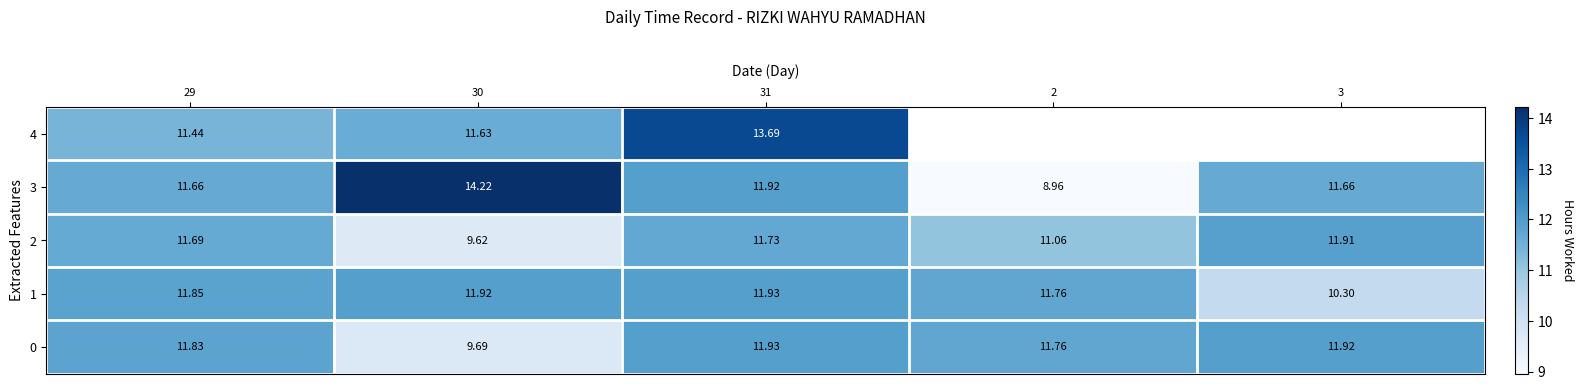

What is the difference between the highest and lowest values at 31?

2.0